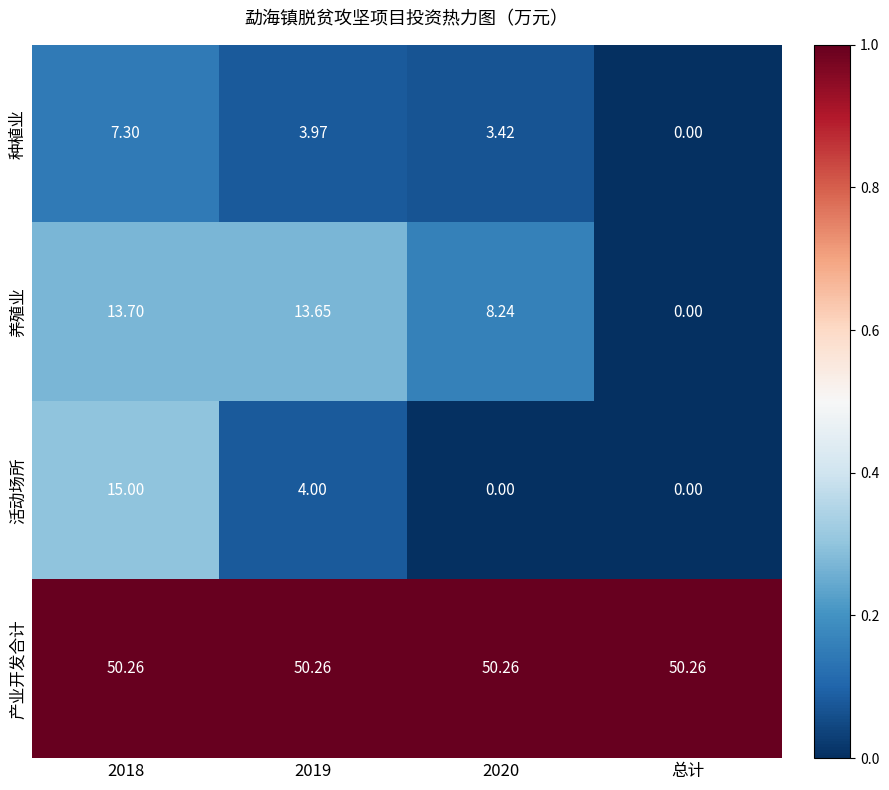

What is the difference between the highest and lowest values at 2019?

46.3